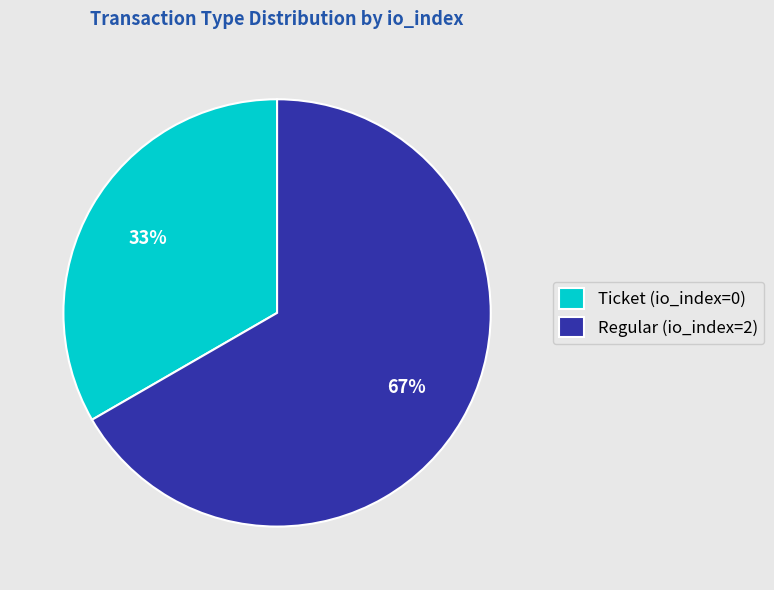

Approximately how many times larger is the value at Regular (io_index=2) compared to Ticket (io_index=0)?

2.0